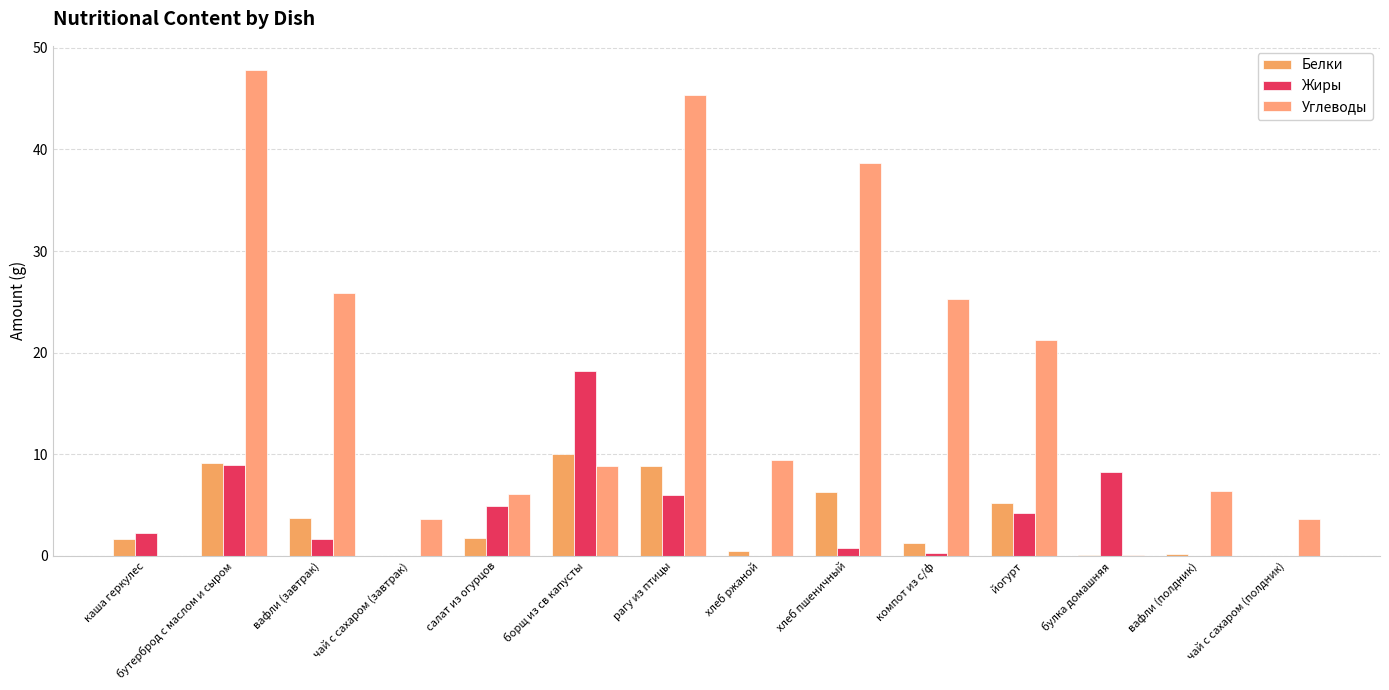

What is the label of the 8th bar from the left?

хлеб ржаной